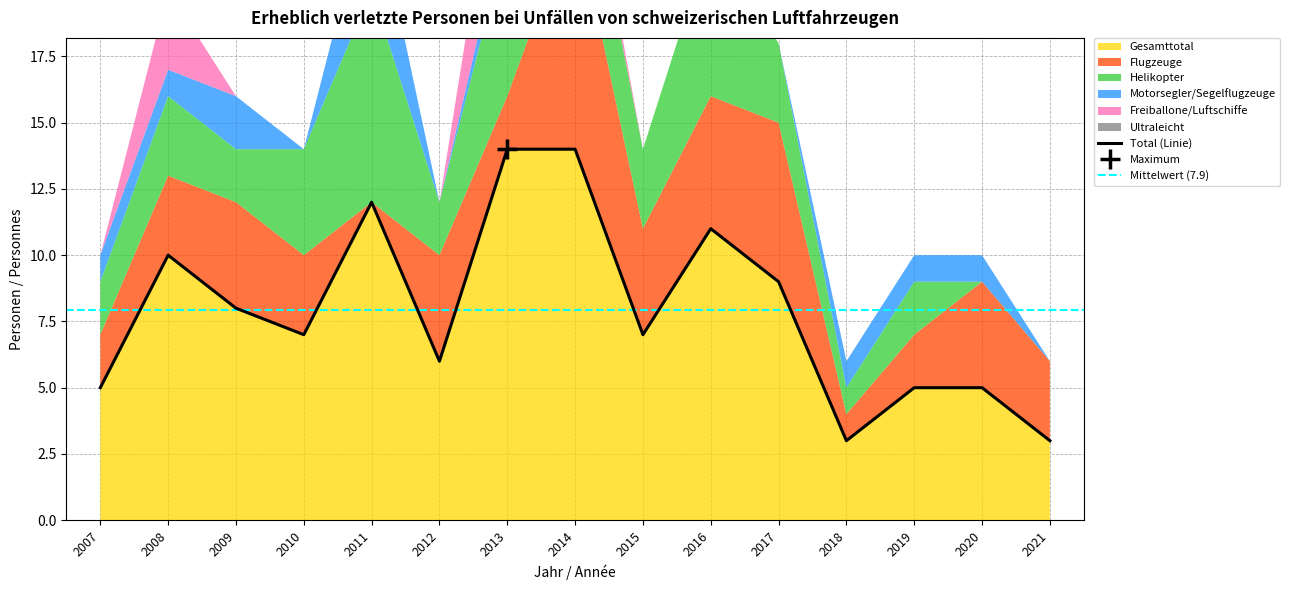

Is the value of Freiballone/Luftschiffe at 2007 greater than the value of Flugzeuge at 2016?

No